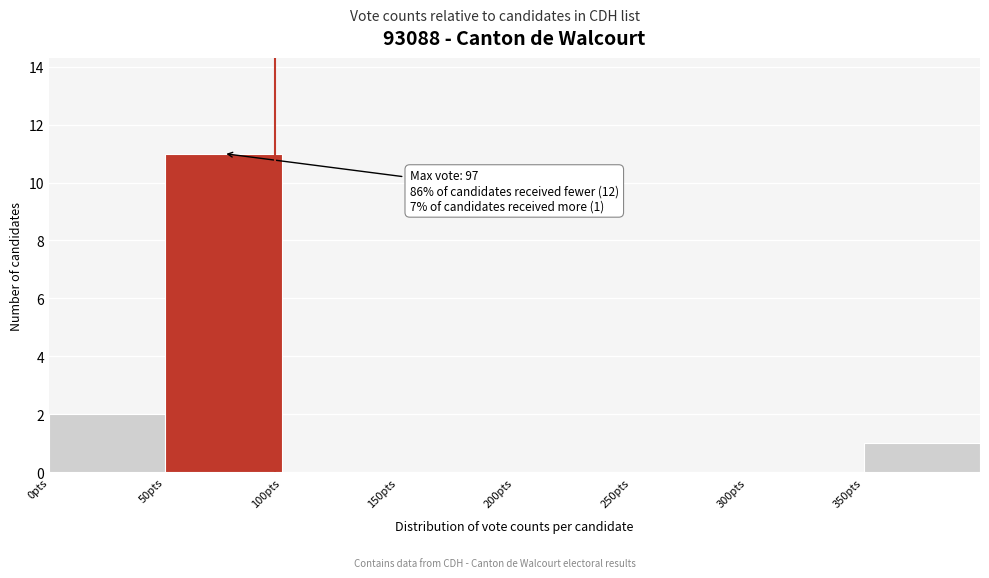

Over which range of the x-axis is the bar tallest?

50 to 100